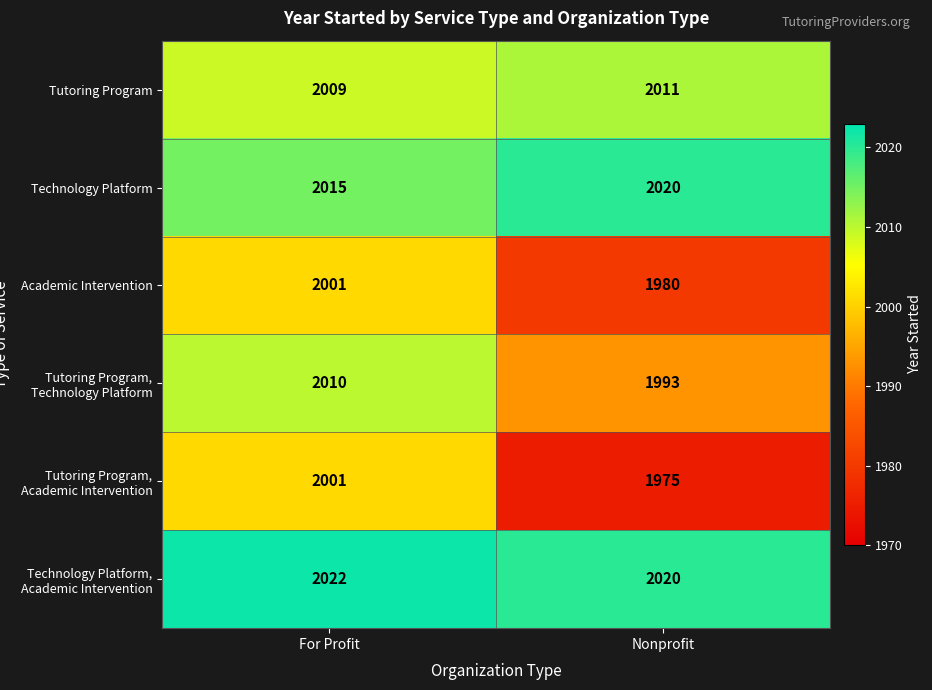

Which series has the largest range (max minus min)?

Tutoring Program, Academic Intervention